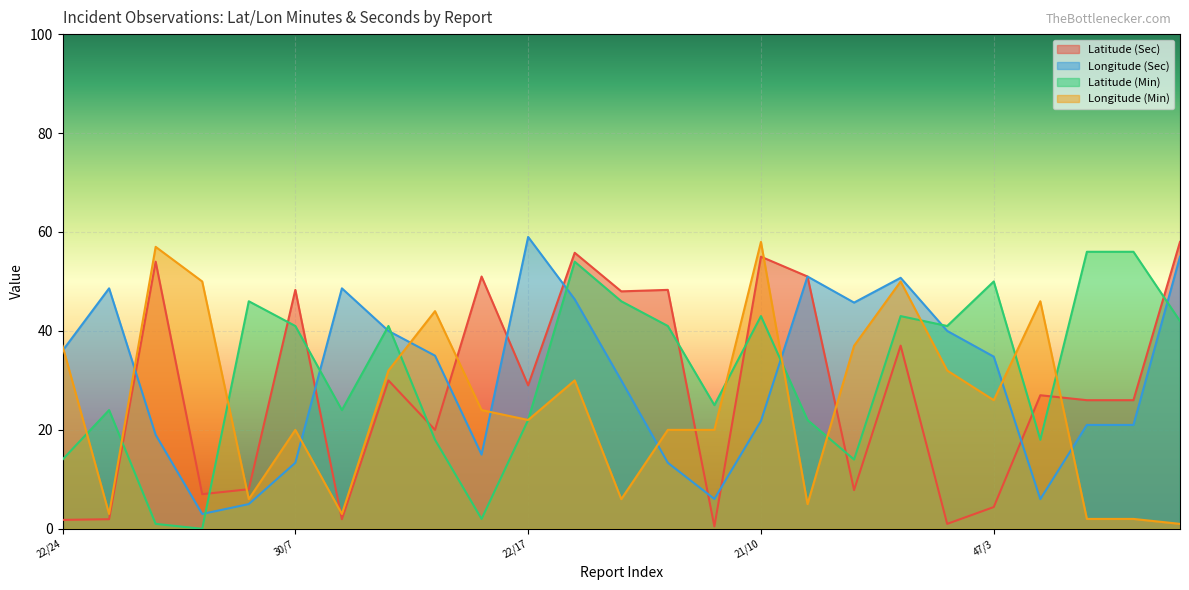

The Latitude (Sec) series shows 7.0 at 22/30. True or false?

True